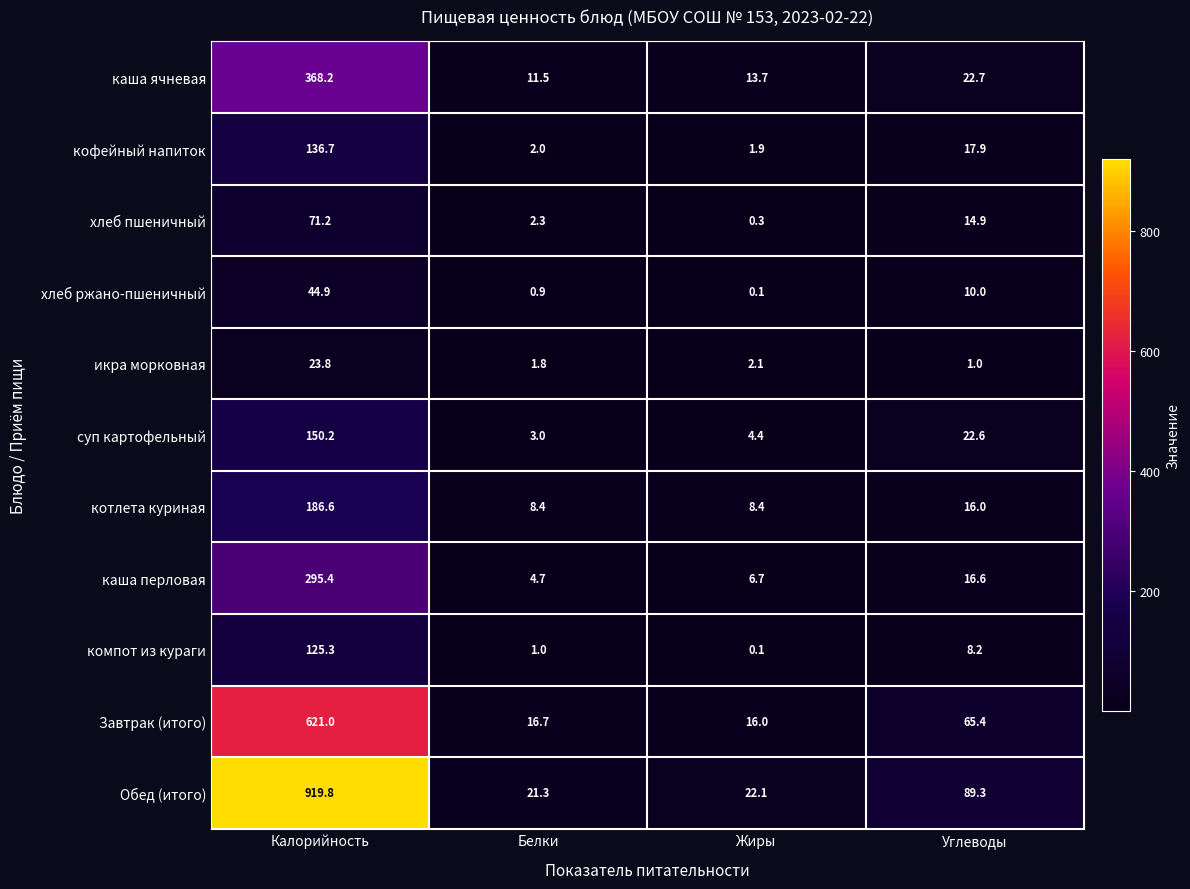

What is the greatest value displayed?

919.8